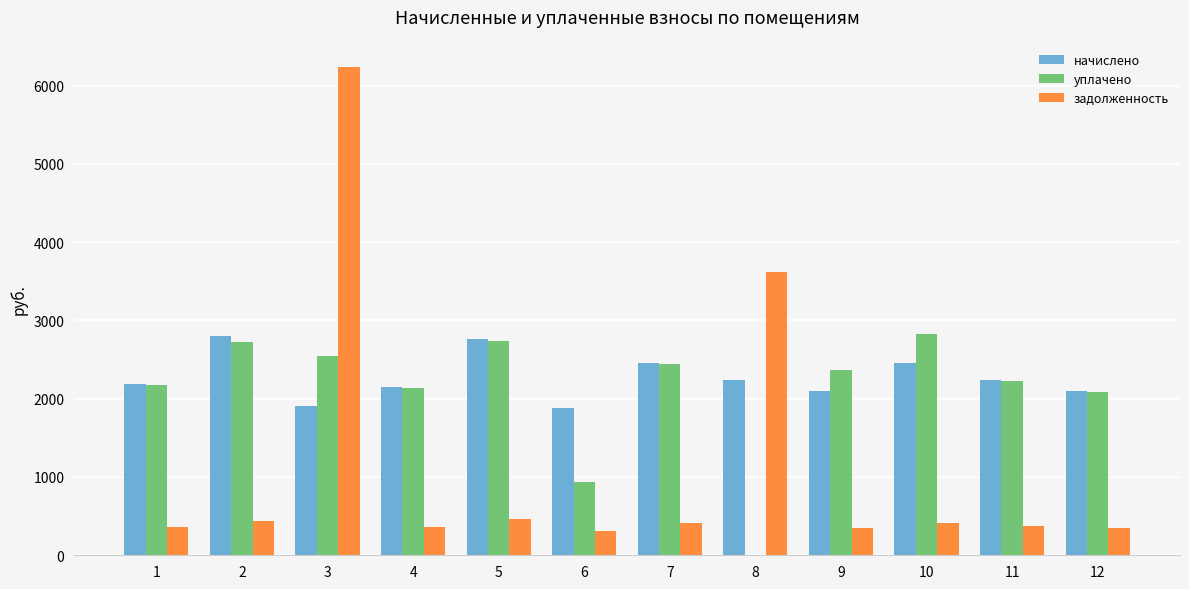

The value of задолженность at 1 is 365.1. True or false?

True